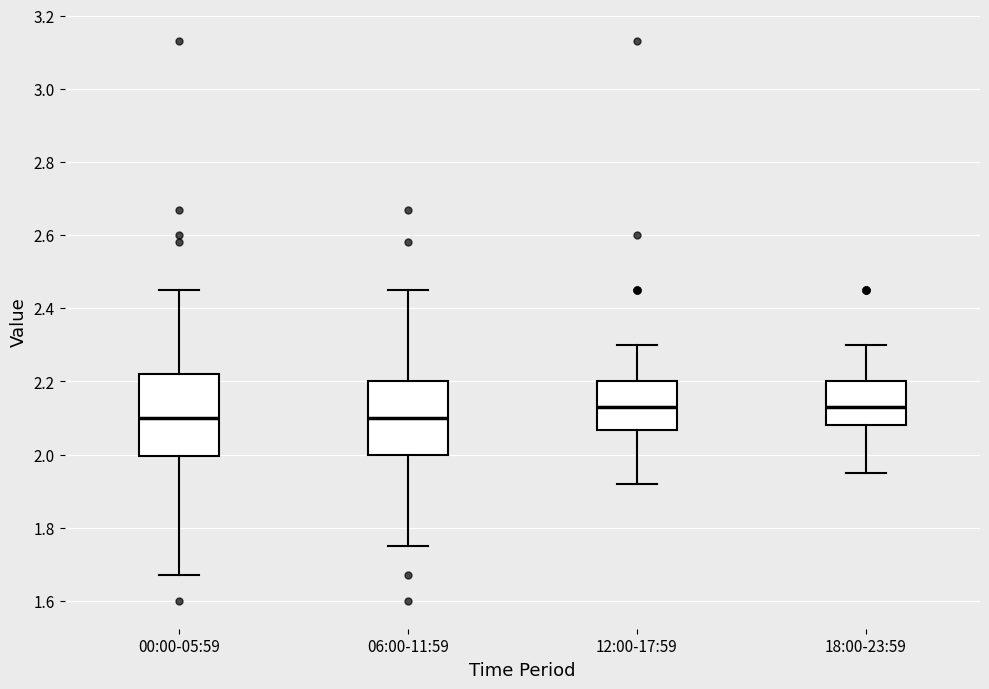

Comparing the boxes themselves (not the whiskers), which one is the tallest?

00:00-05:59